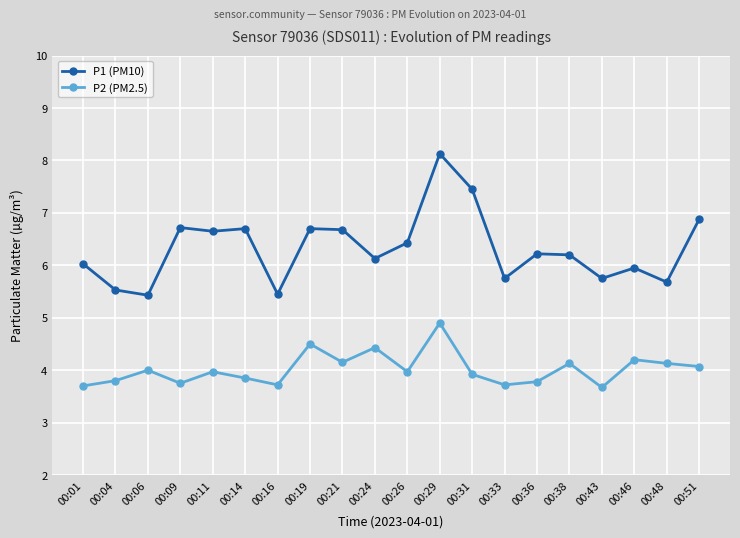

Rank the series by their average value, from highest to lowest.

P1 (PM10), P2 (PM2.5)